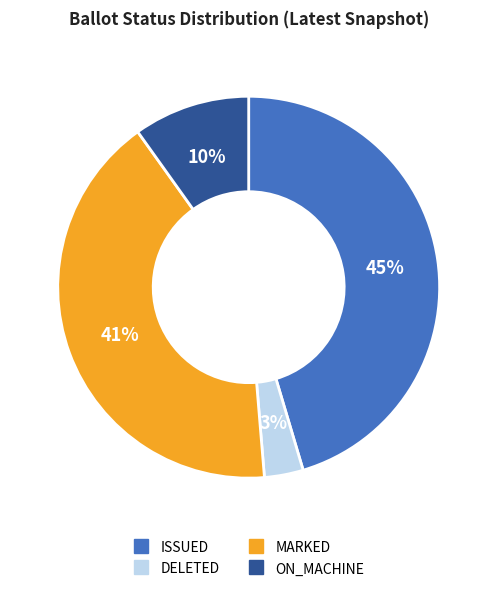

Does any single category account for the majority?

No